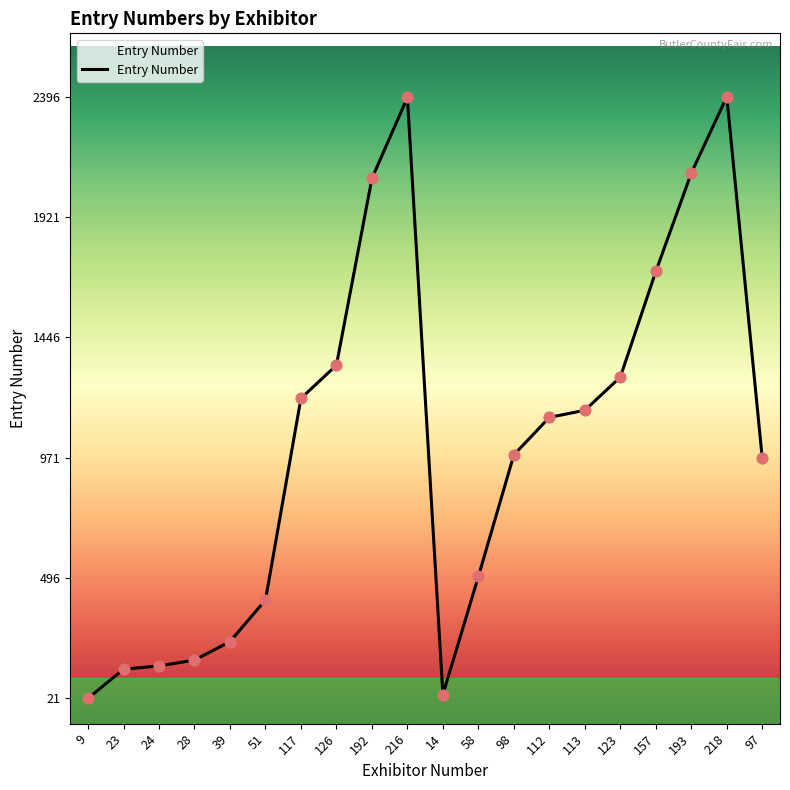

What is the change in value from 39 to 98?

+737